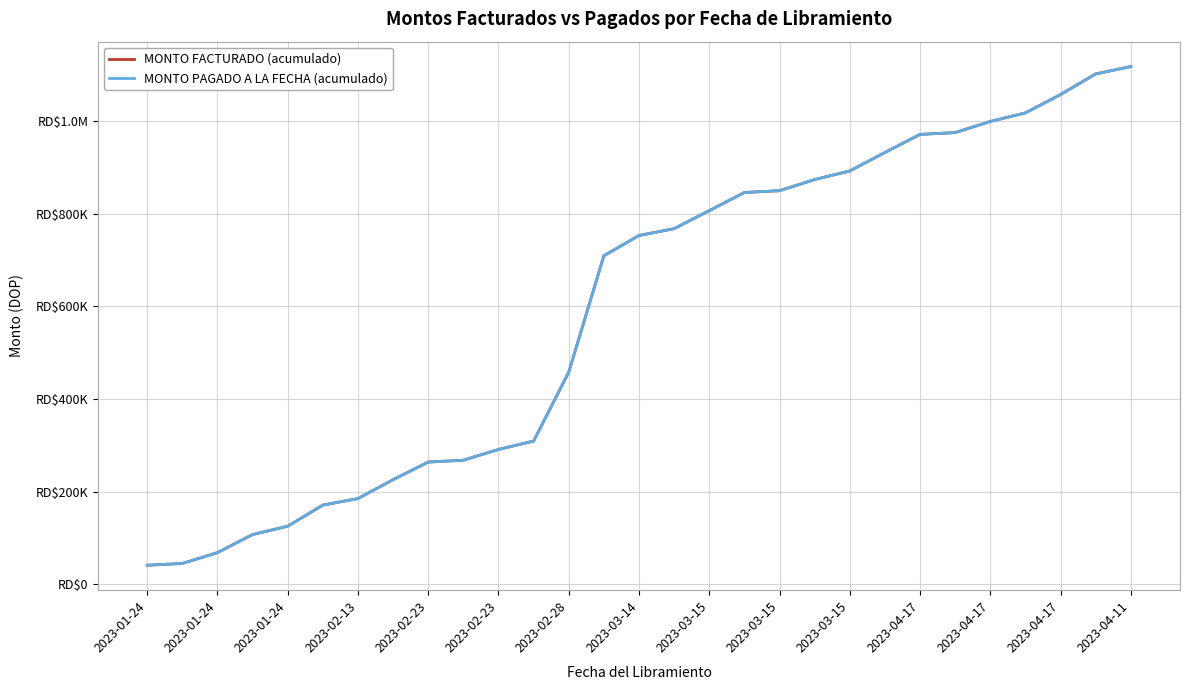

What is the difference between the second highest and minimum values in the MONTO FACTURADO (acumulado) series?

1060454.9